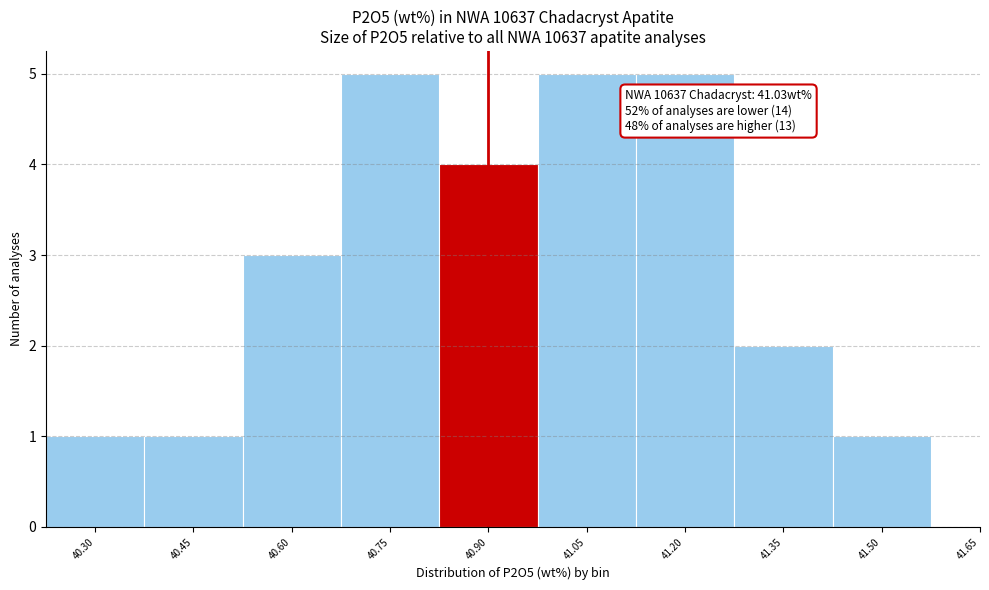

Reading left to right, list all the values displayed in this chart.

40.30=1	40.45=1	40.60=3	40.75=5	40.90=4	41.05=5	41.20=5	41.35=2	41.50=1	41.65=0